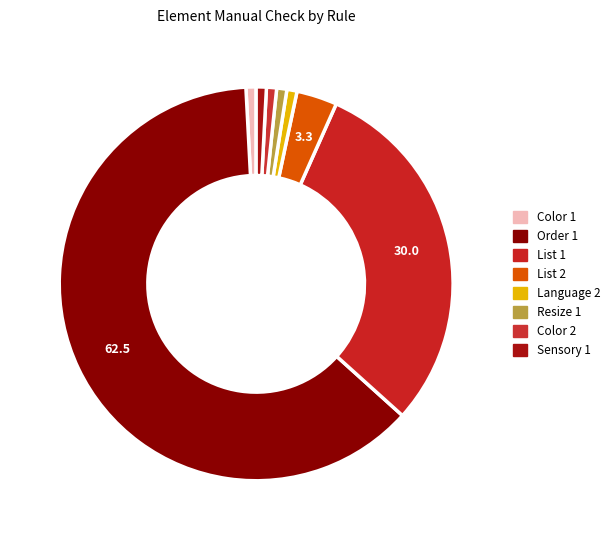

To the nearest percent, what portion does Resize 1 represent?

1%